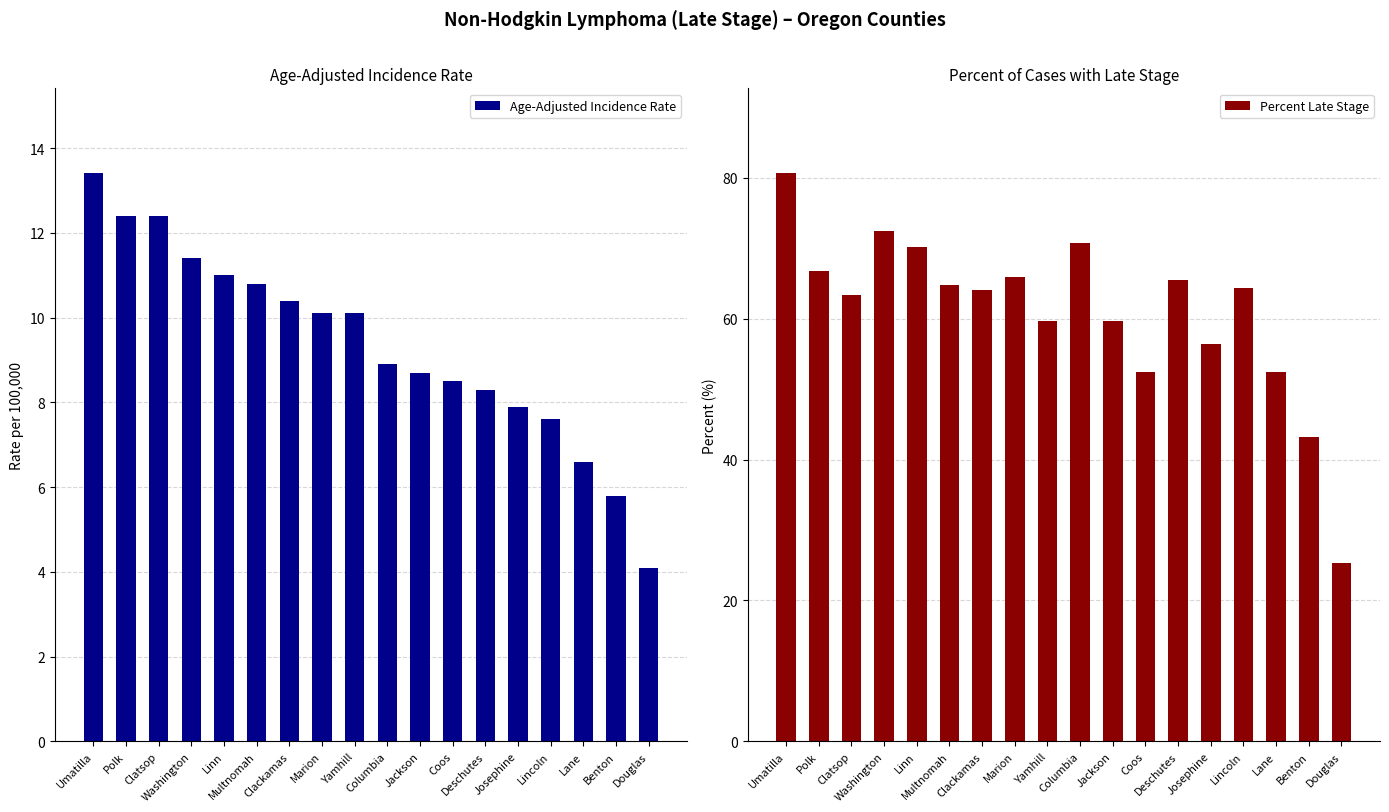

What is the value of the Age-Adjusted Incidence Rate bar at the 18th from the left?

4.1